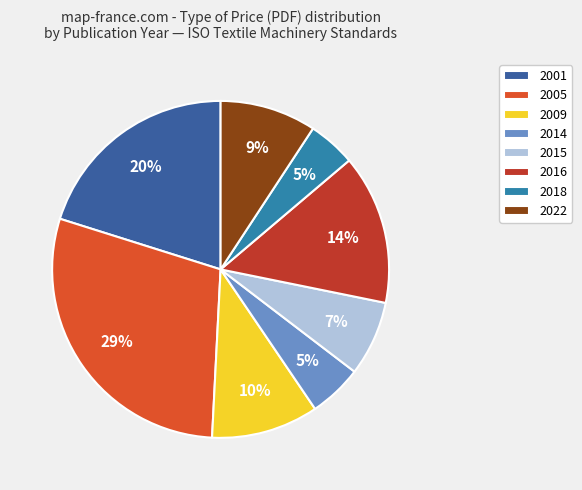

What percentage is the 2009 slice, to the nearest percent?

10%